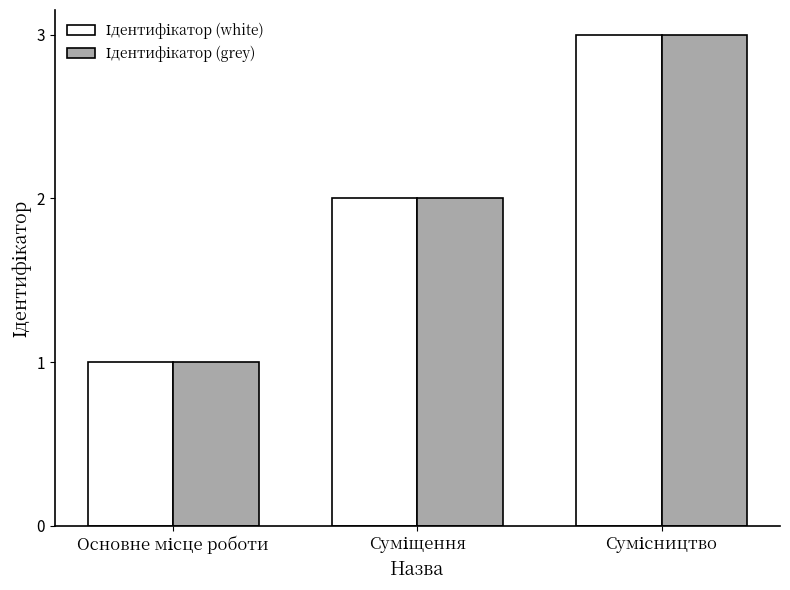

What is the maximum value shown in the chart?

3